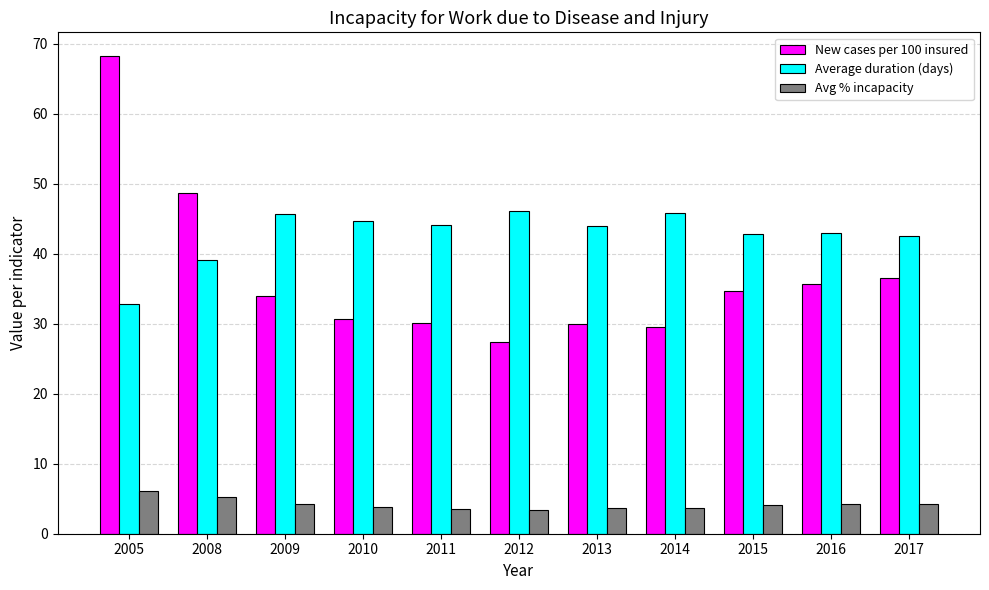

At how many categories does at least one series exceed 23?

11